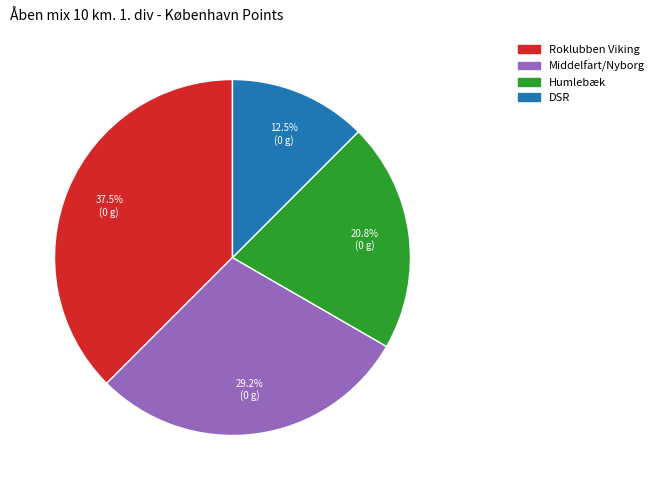

What is the total percentage of DSR and Roklubben Viking?

50.0%